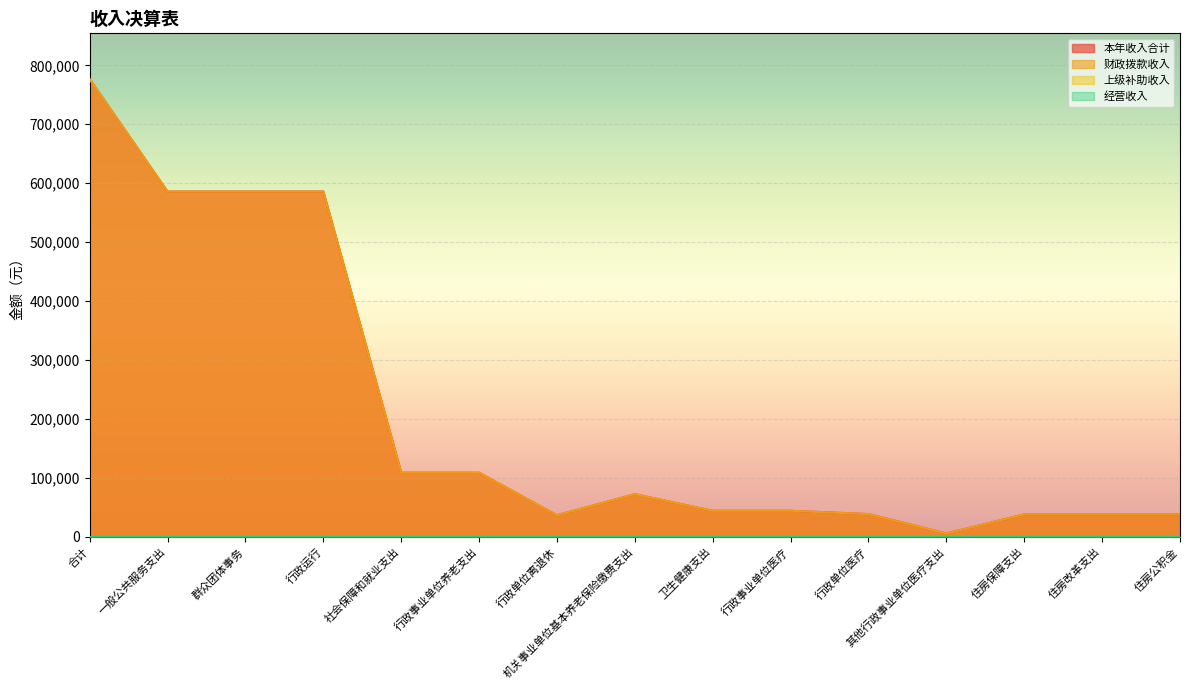

True or false: 财政拨款收入 has more than 0 points higher than both neighbors.

True